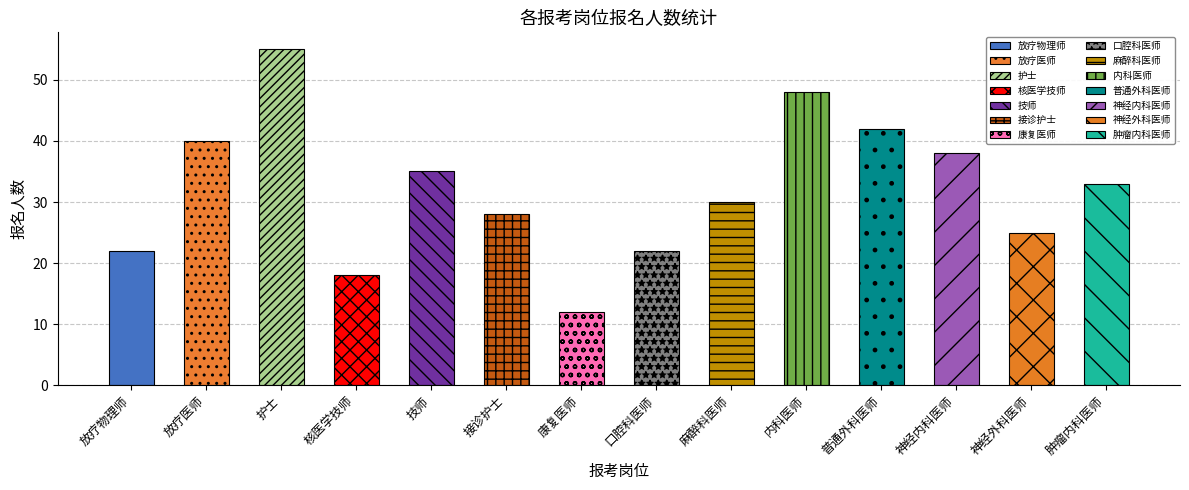

What is the greatest value displayed?

55